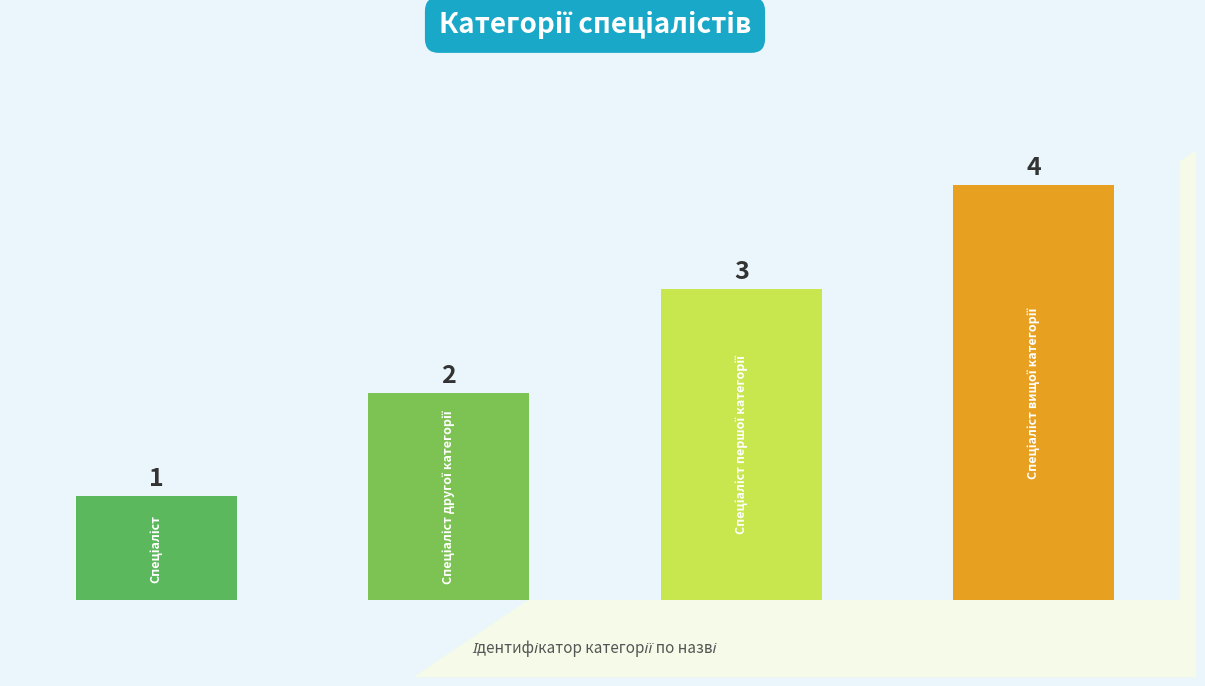

What is the value of the 4th bar from the left?

4